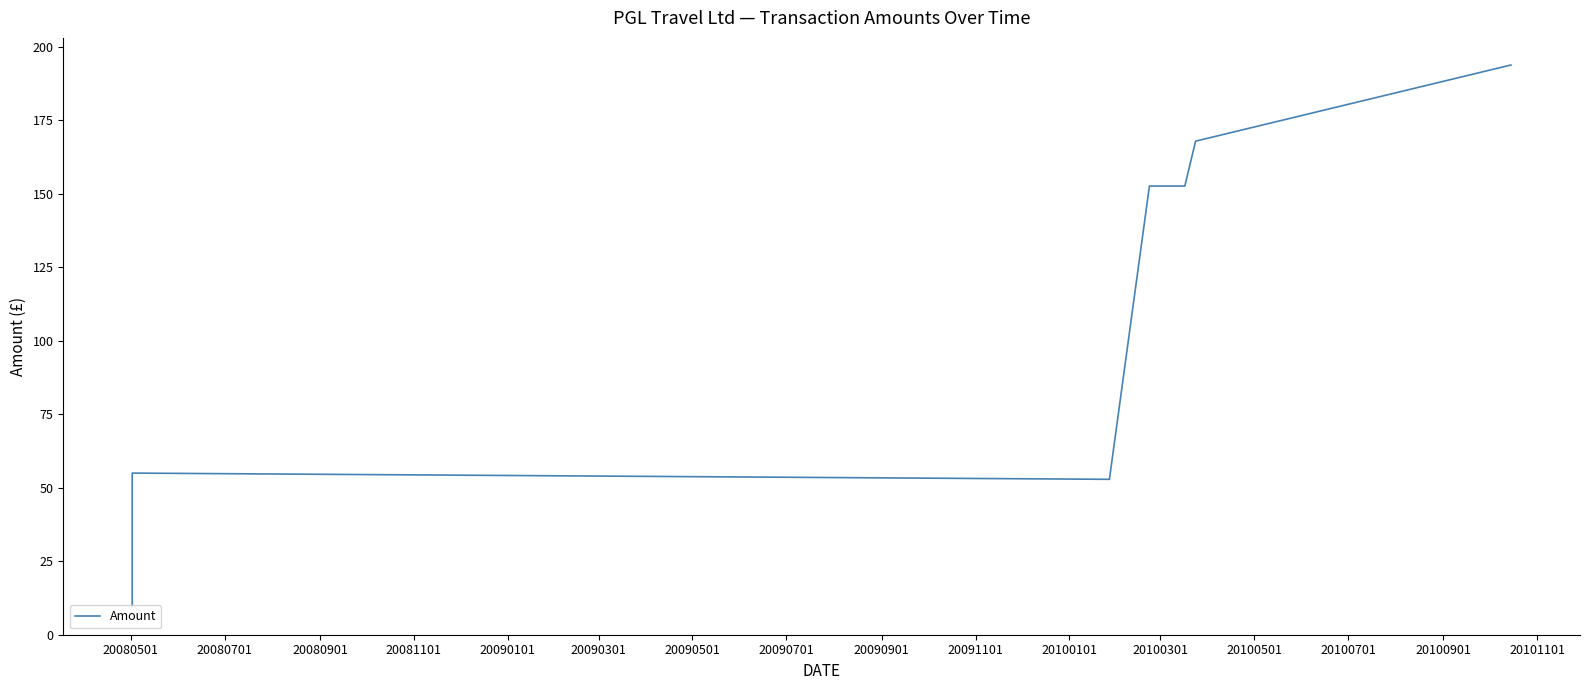

Reading left to right, list all the values displayed in this chart.

9.6	55.0	52.9	52.9	52.9	52.9	52.9	152.7	152.7	152.7	167.9	193.9	193.9	193.9	193.9